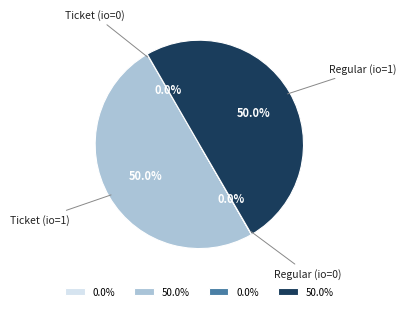

What percentage is the Regular (io=1) slice, to the nearest percent?

50%